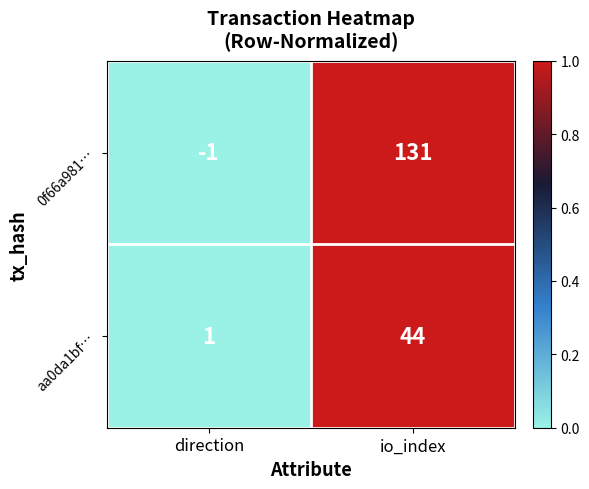

Which series has the widest spread of values?

0f66a981…